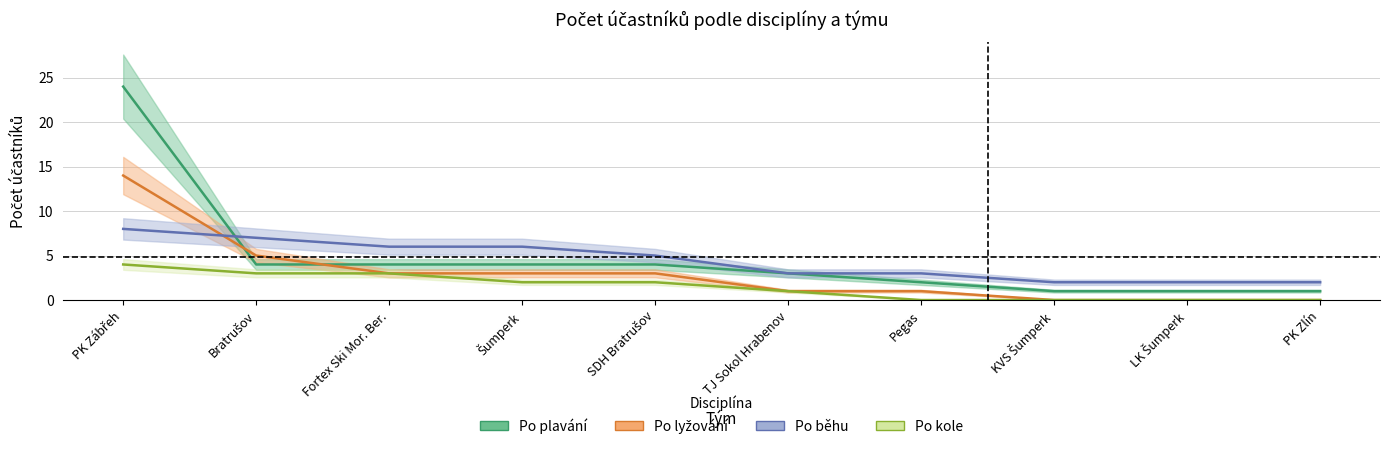

What is the label of the 2nd point from the right?

LK Šumperk